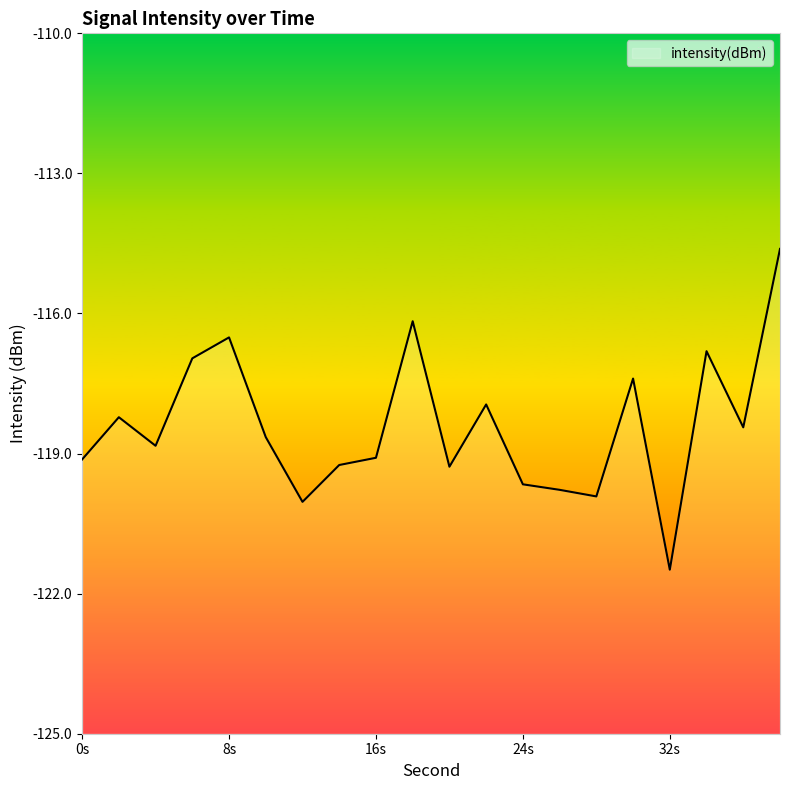

At which category does the chart reach its peak across all series?

38